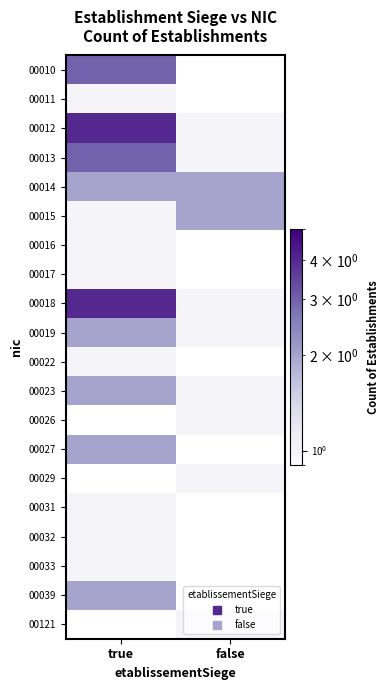

Count the number of data series in this chart.

20